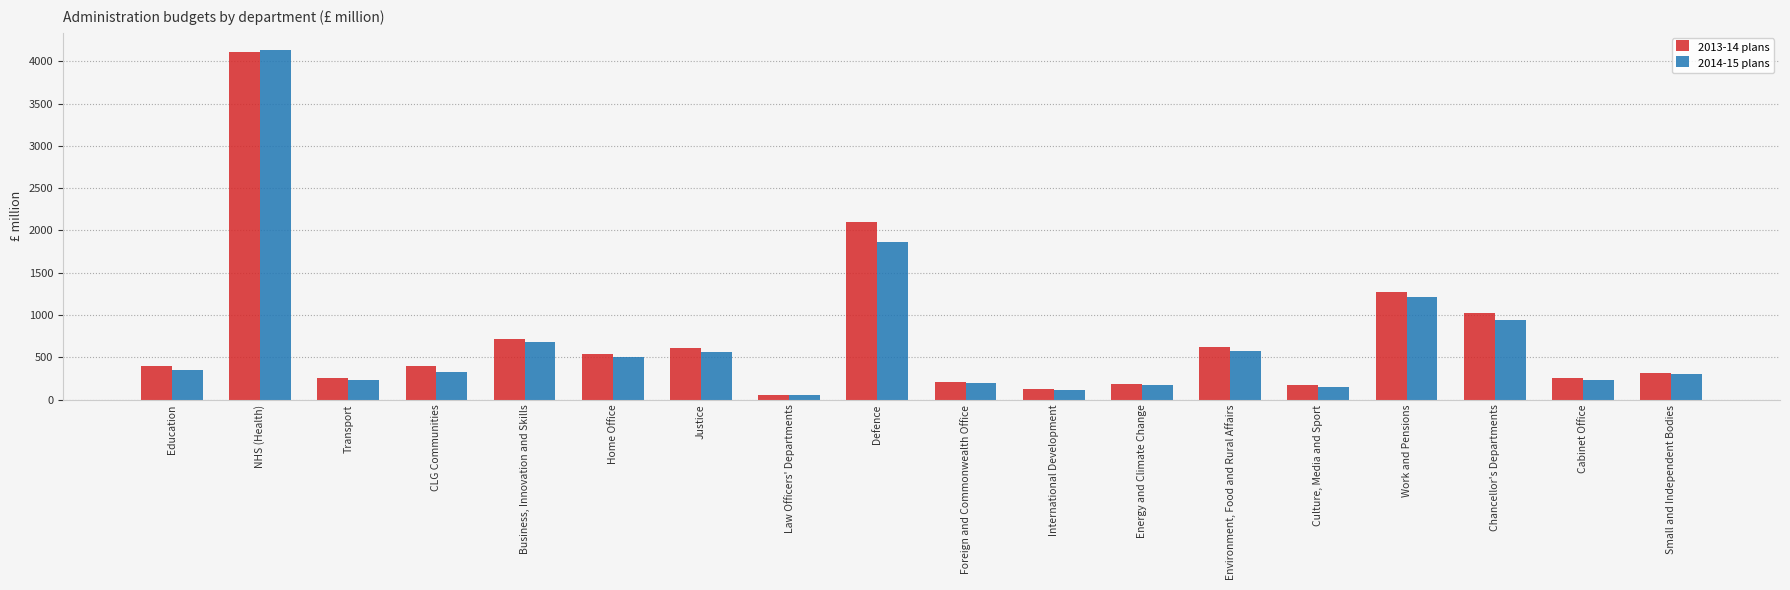

Are the bars horizontal?

No